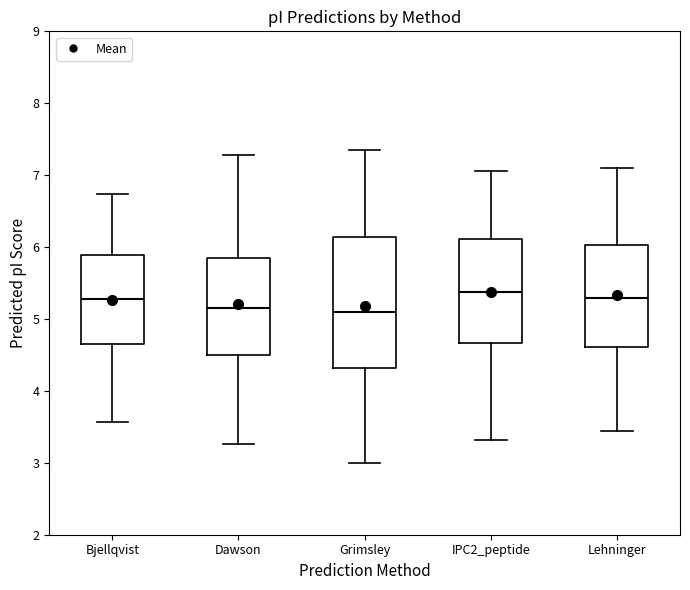

Reading left to right, read every box against the y-axis: the position of its median line, the range the box covers, and the ends of its whiskers. The values are not printed on the chart, so give them approximately, as read against the axis.

Bjellqvist: median 5.3, box 4.7 to 5.9, whiskers 3.6 to 6.7
Dawson: median 5.1, box 4.5 to 5.8, whiskers 3.3 to 7.3
Grimsley: median 5.1, box 4.3 to 6.1, whiskers 3.0 to 7.4
IPC2_peptide: median 5.4, box 4.7 to 6.1, whiskers 3.3 to 7.1
Lehninger: median 5.3, box 4.6 to 6.0, whiskers 3.4 to 7.1